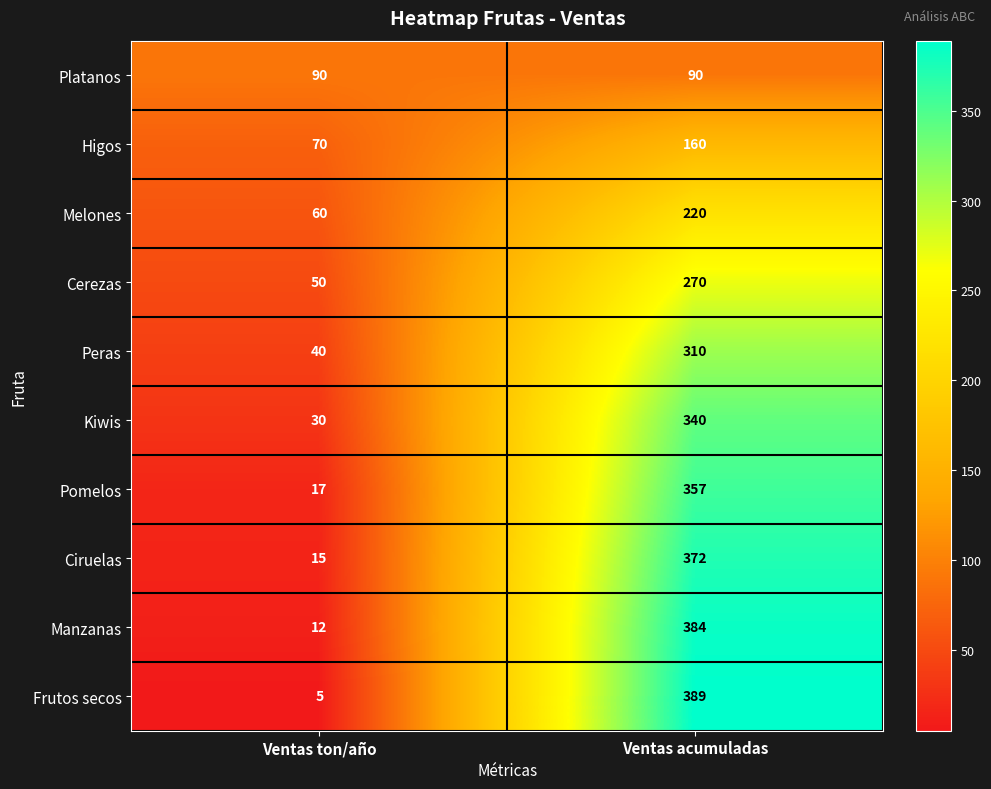

What is the total value across all series at Ventas ton/año?

389